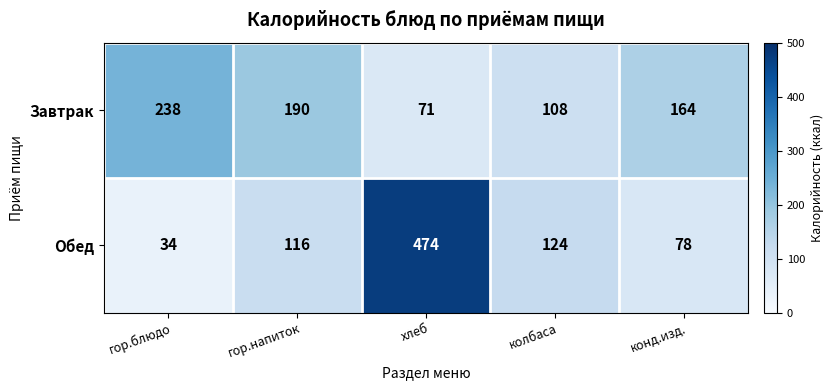

Reading left to right, extract all data points from this chart.

Завтрак: гор.блюдо=238	гор.напиток=190	хлеб=71	колбаса=108	конд.изд.=164
Обед: гор.блюдо=34	гор.напиток=116	хлеб=474	колбаса=124	конд.изд.=78